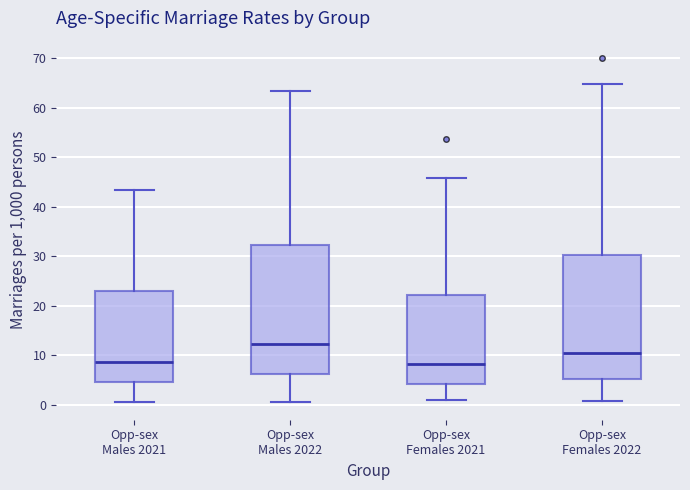

Which box's median line is the highest?

Opp-sex Males 2022